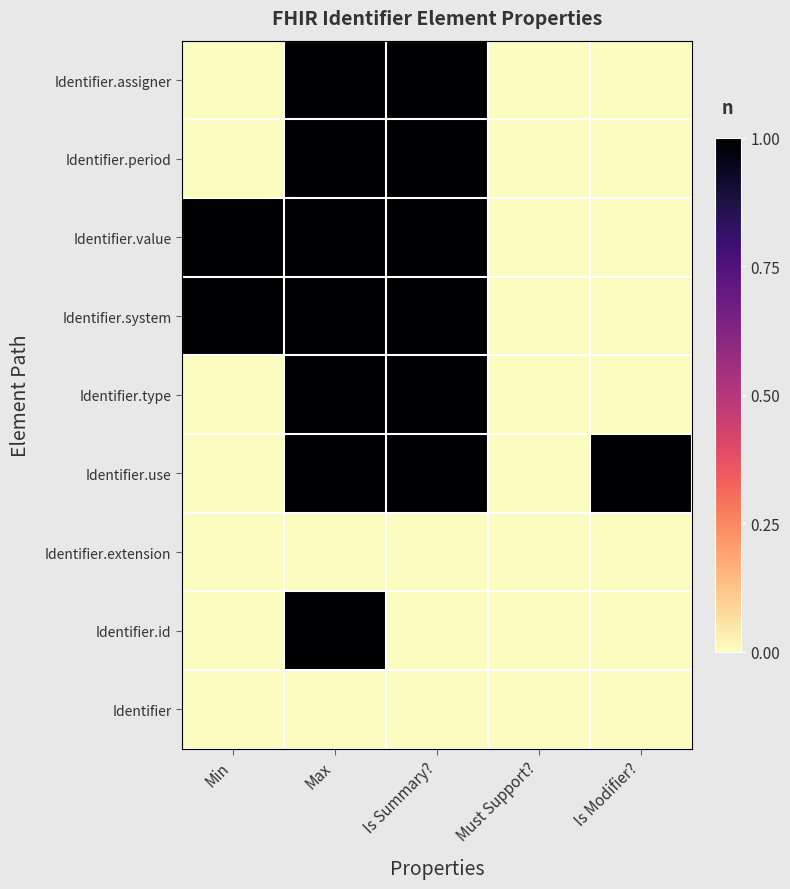

What is the total value across all series at Min?

2